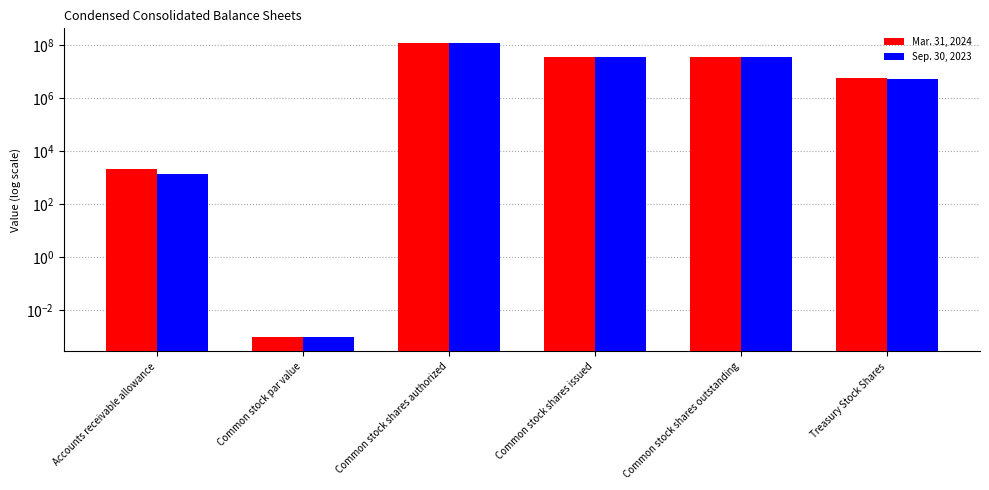

Reading left to right, list all the values displayed in this chart.

Mar. 31, 2024: Accounts receivable allowance=2094.0	Common stock par value=0.0	Common stock shares authorized=120000000.0	Common stock shares issued=36476363.0	Common stock shares outstanding=36476363.0	Treasury Stock Shares=5975690.0
Sep. 30, 2023: Accounts receivable allowance=1424.0	Common stock par value=0.0	Common stock shares authorized=120000000.0	Common stock shares issued=36142346.0	Common stock shares outstanding=36142346.0	Treasury Stock Shares=5433045.0